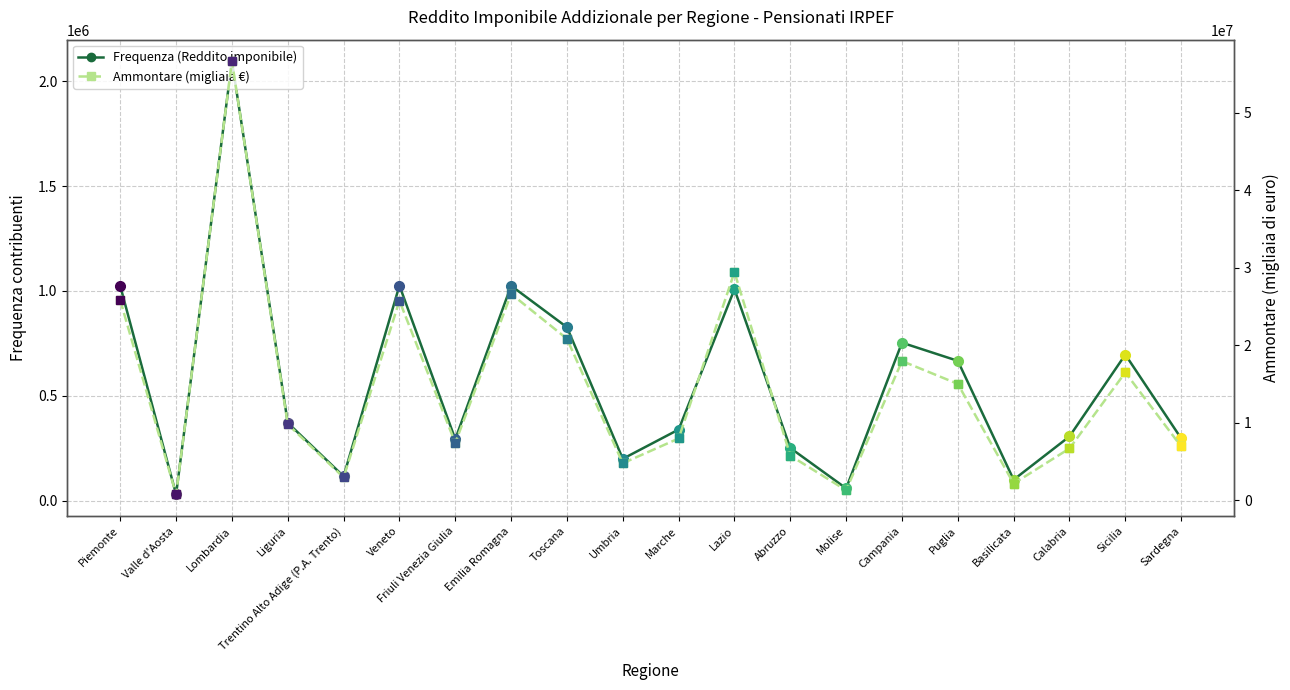

What is the sum of all Ammontare (migliaia €) values?

290987101